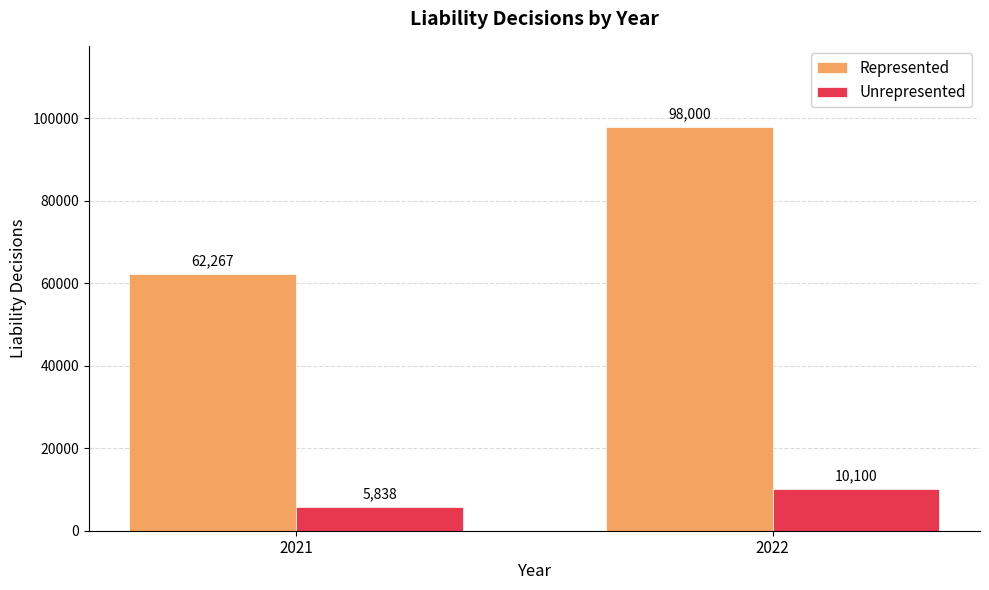

How many categories are shown in the chart?

2